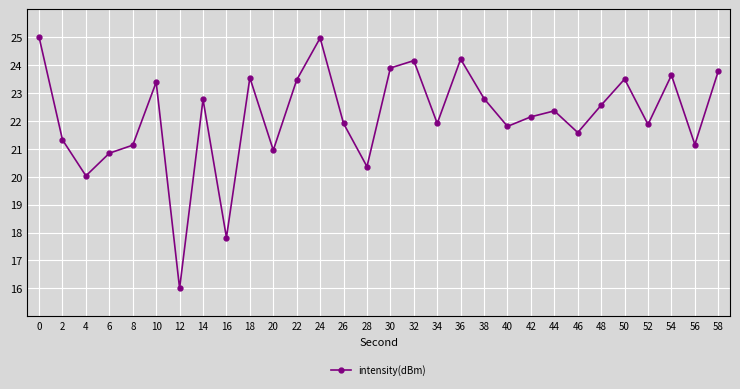

What value does the data have at 18?

23.5